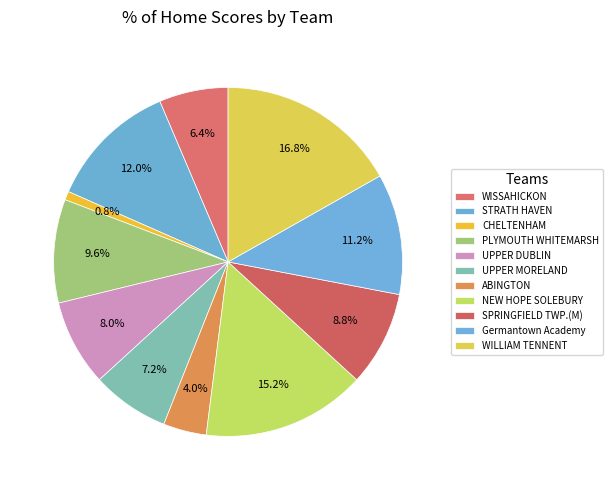

To the nearest percent, what is the combined percentage of STRATH HAVEN and CHELTENHAM?

13%